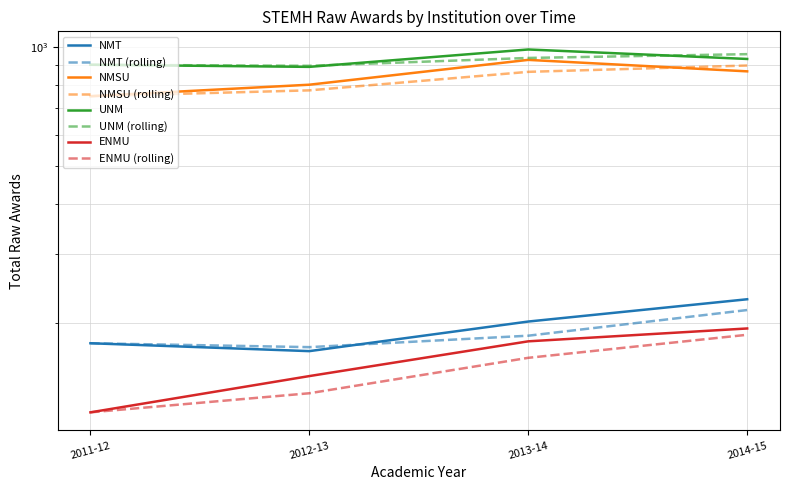

Which series has the largest range (max minus min)?

NMSU